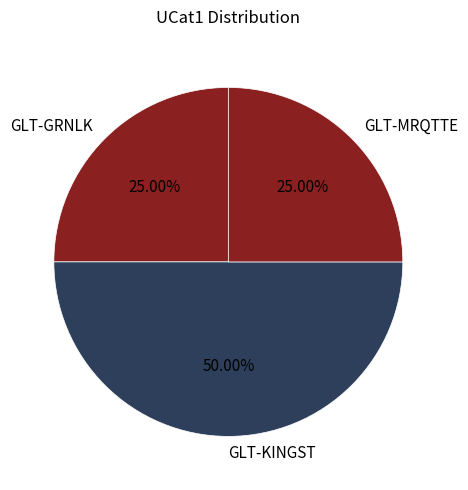

Does GLT-GRNLK represent more than half of the total?

No